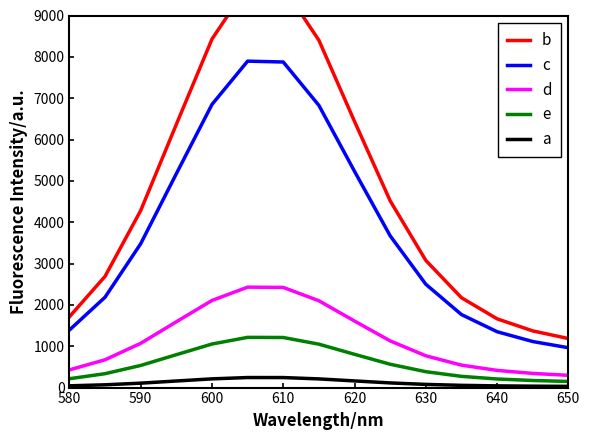

True or false: b has more than 0 interior local peaks.

True